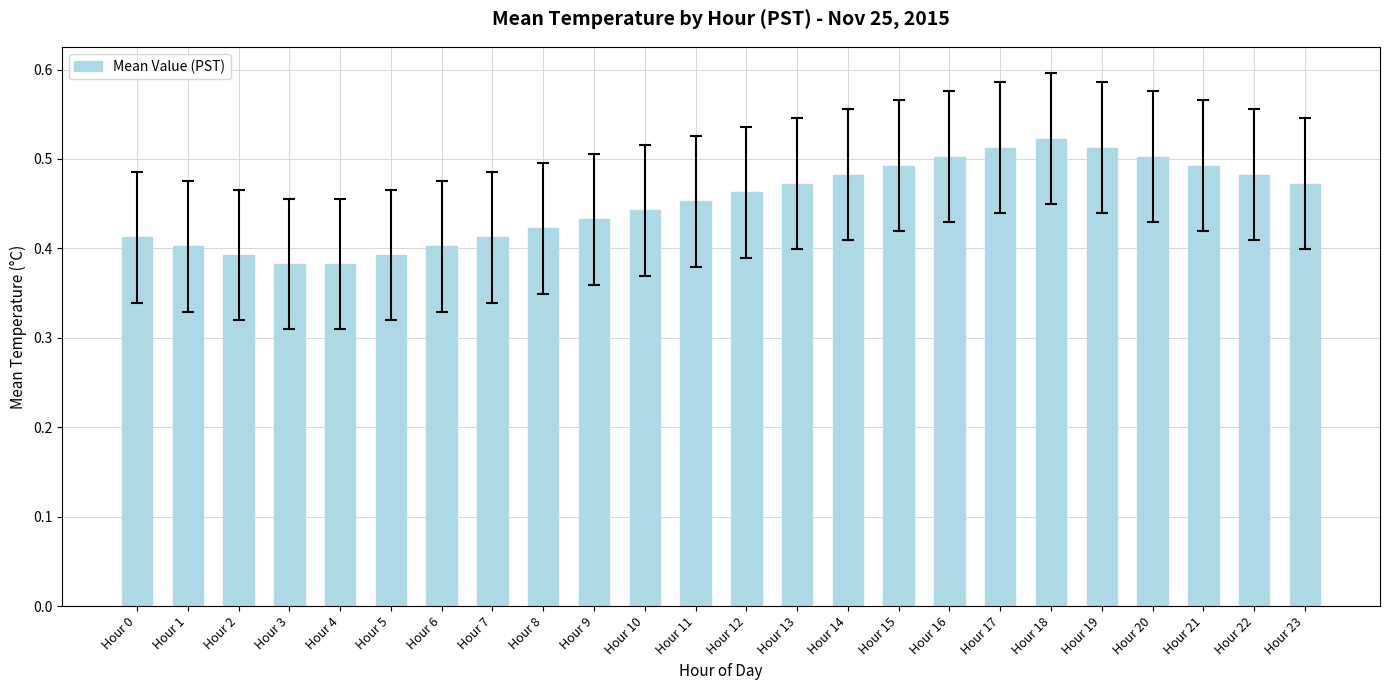

How many values are between 0 and 1?

24